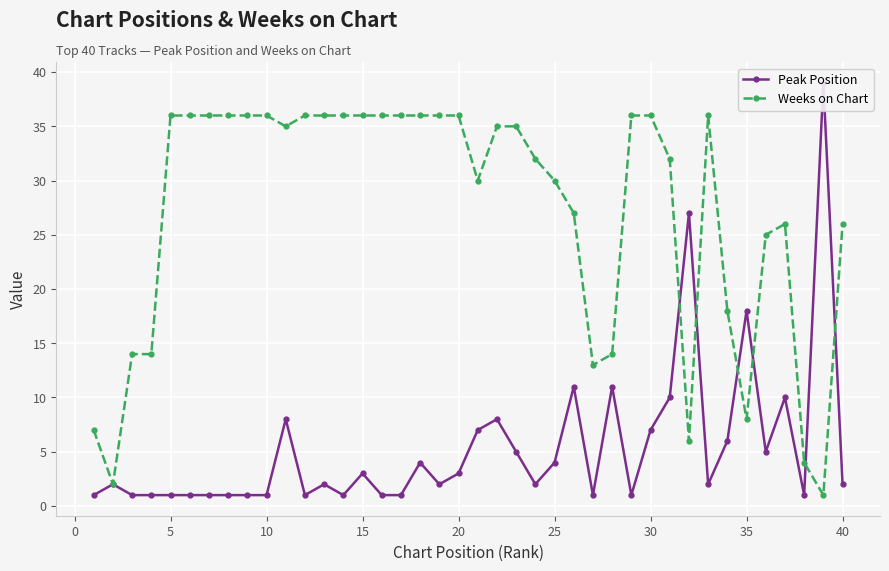

The Weeks on Chart series shows 26 at 40. True or false?

True